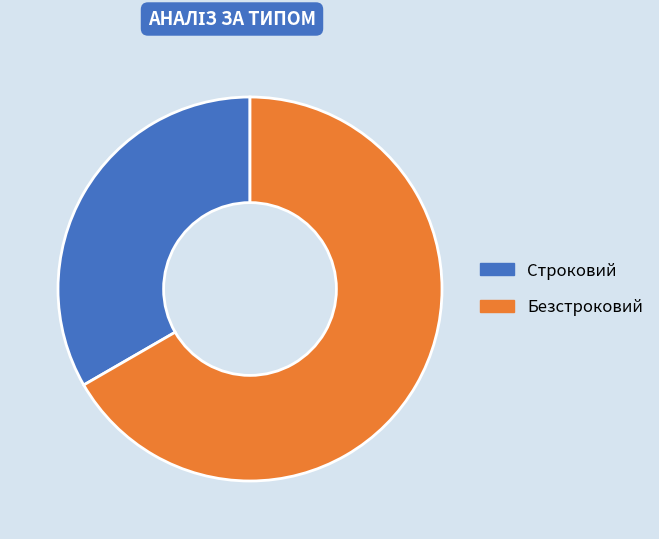

Is the sum of Безстроковий and Строковий greater than half?

Yes